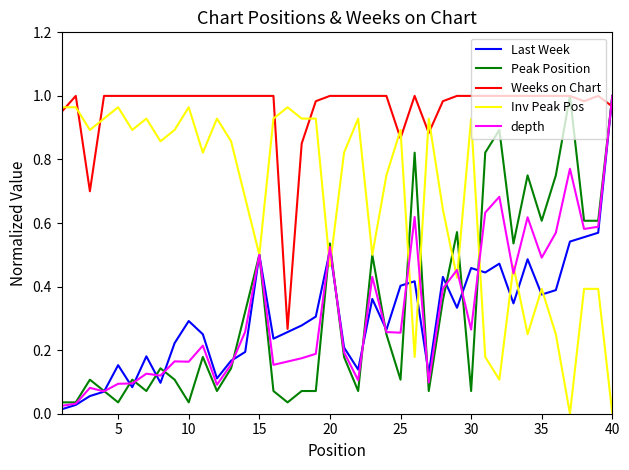

True or false: Inv Peak Pos and Weeks on Chart cross at least once.

True